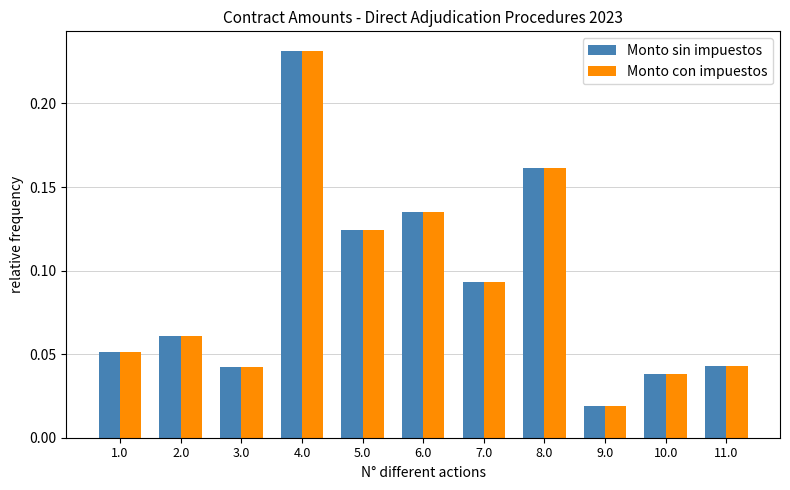

Where is Monto con impuestos nearest to the value 0?

9.0